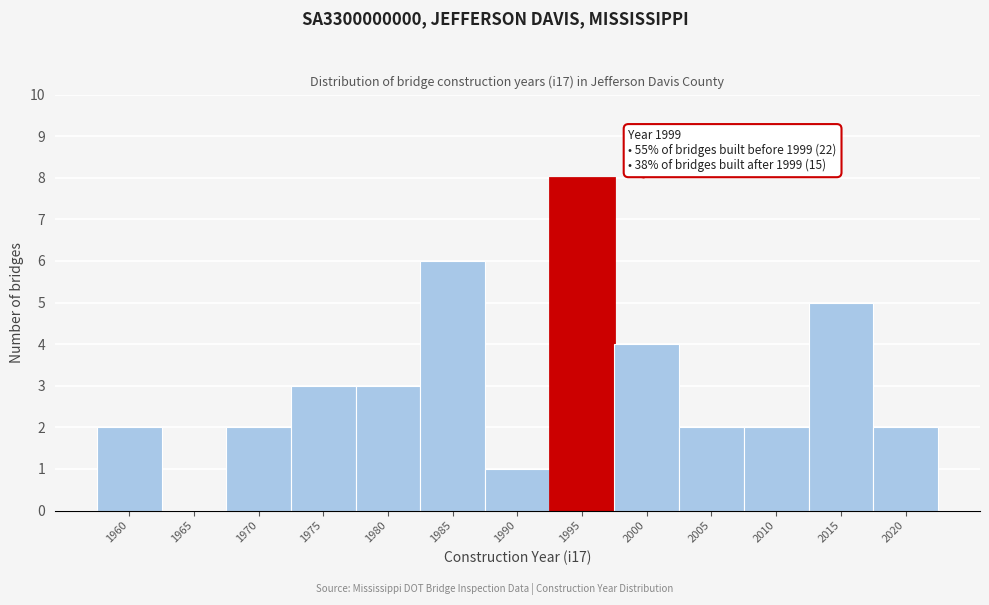

Reading left to right, transcribe all the data shown in this chart.

1960=2	1965=0	1970=2	1975=3	1980=3	1985=6	1990=1	1995=8	2000=4	2005=2	2010=2	2015=5	2020=2